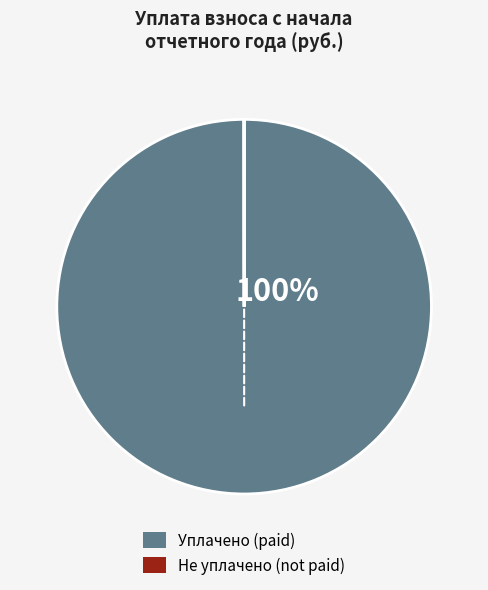

To the nearest percent, what is the difference between the largest and smallest slice percentages?

100%